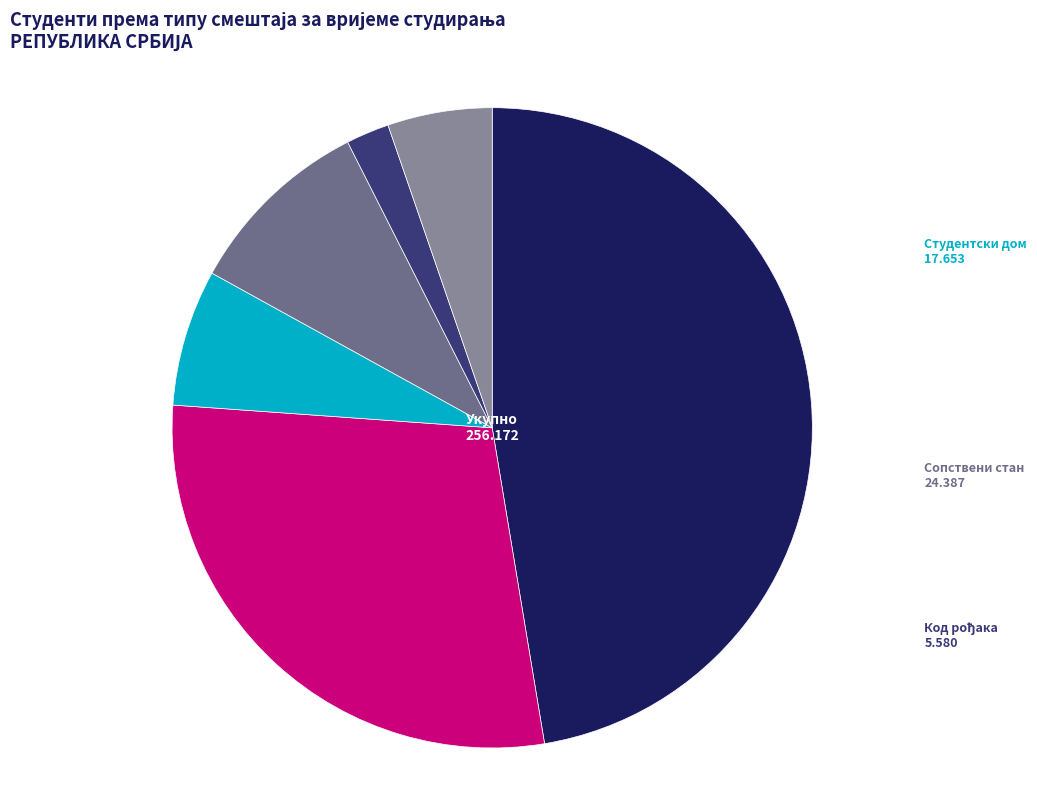

Which category has the biggest portion of the pie?

Код родитеља